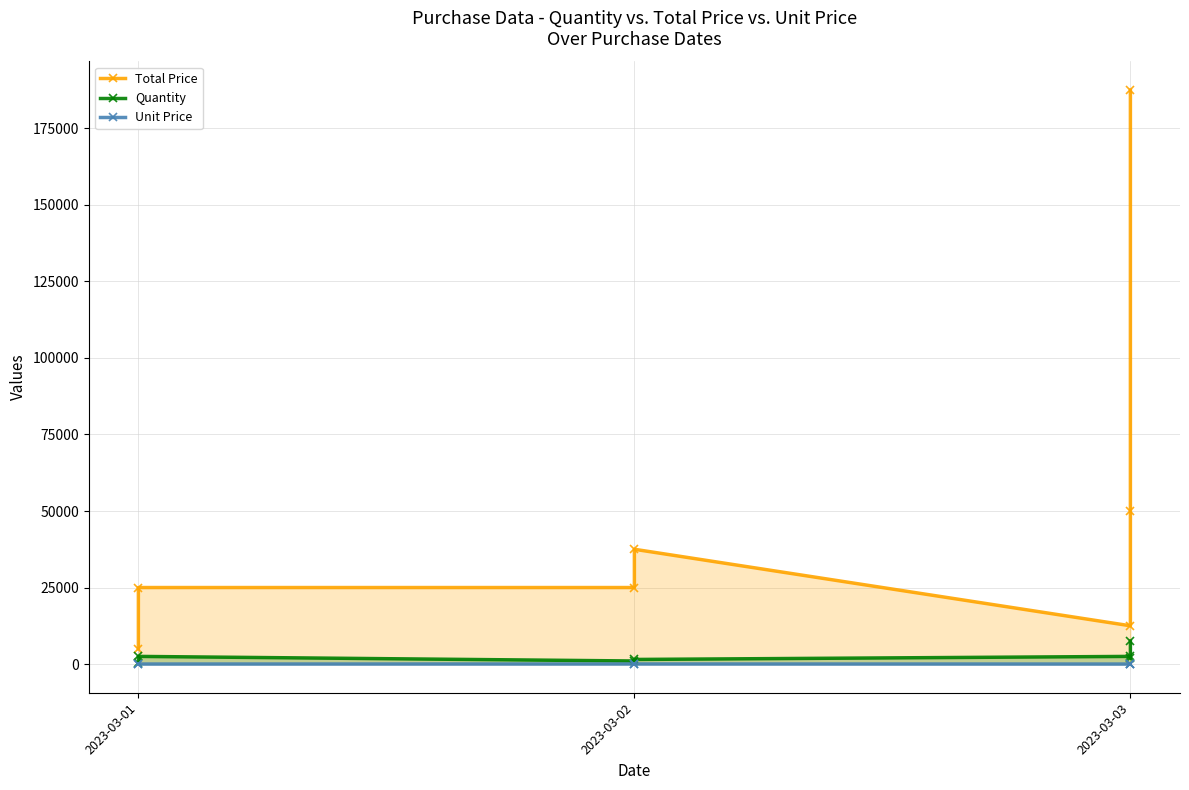

True or false: Unit Price and Total Price intersect in this chart.

False